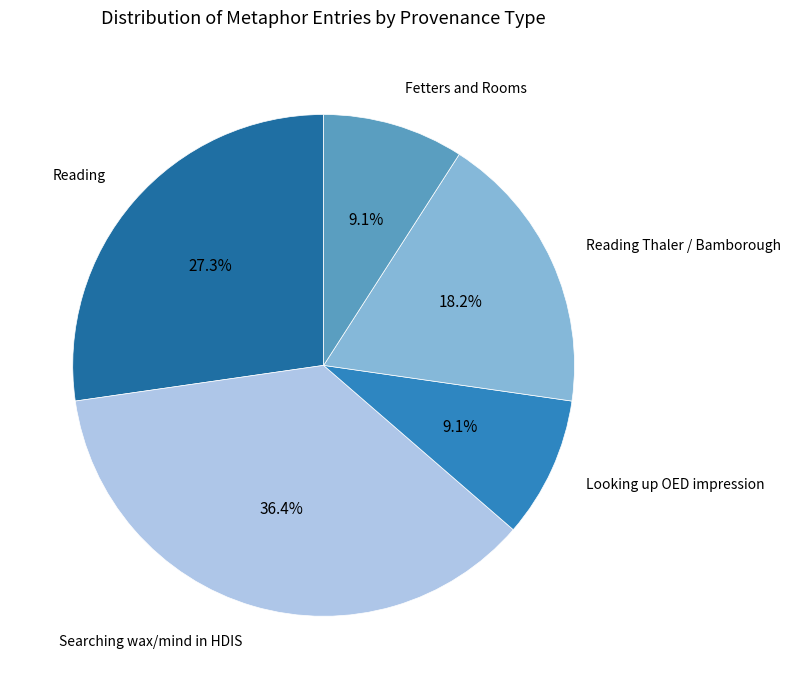

What percentage is the Reading slice, to the nearest percent?

27%